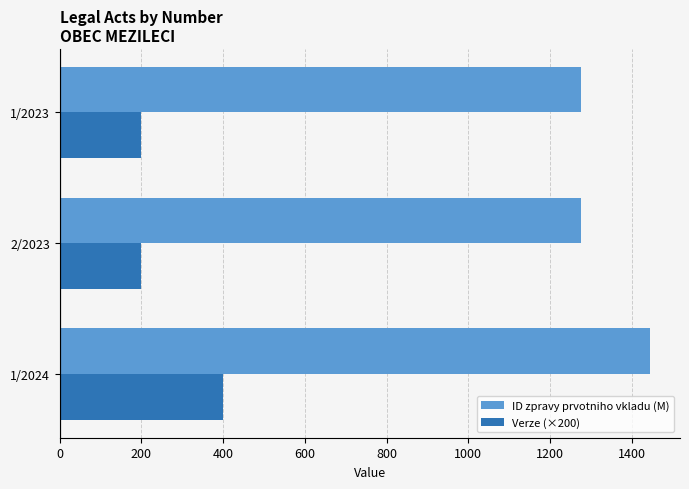

Which series has the largest total across all categories?

ID zpravy prvotniho vkladu (M)